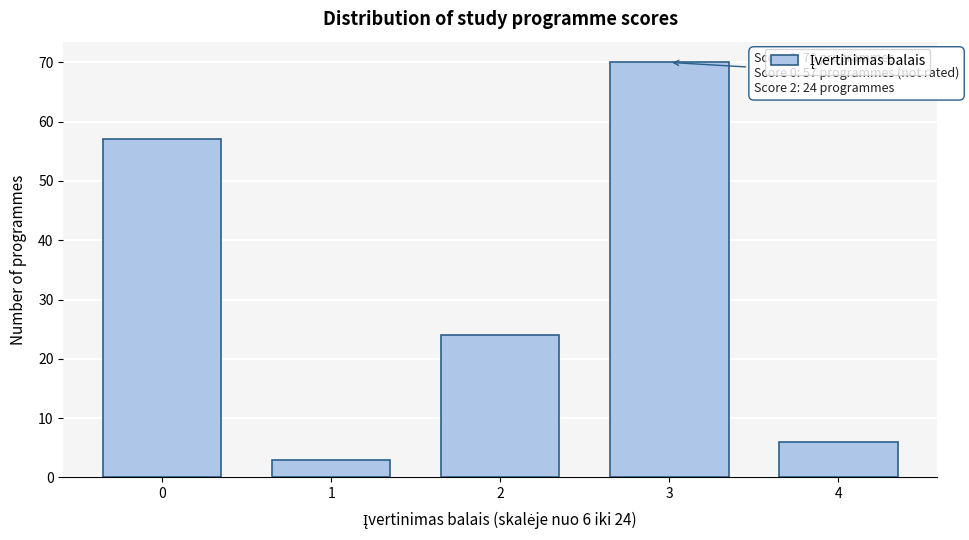

Reading left to right, transcribe all the data shown in this chart.

57	3	24	70	6